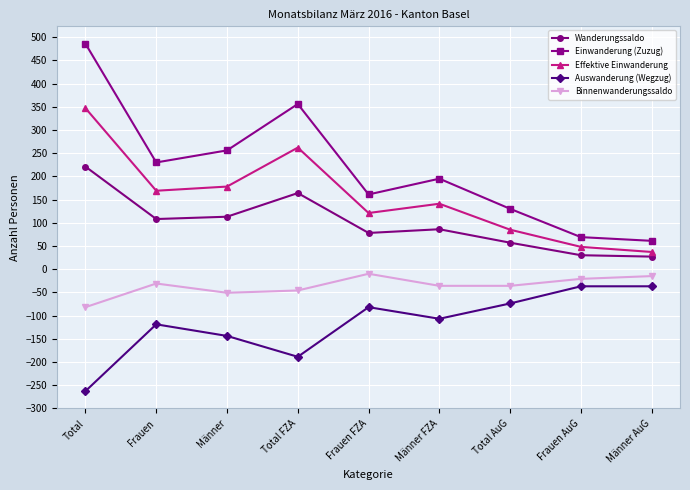

Does the chart display data point markers on the line(s)?

Yes